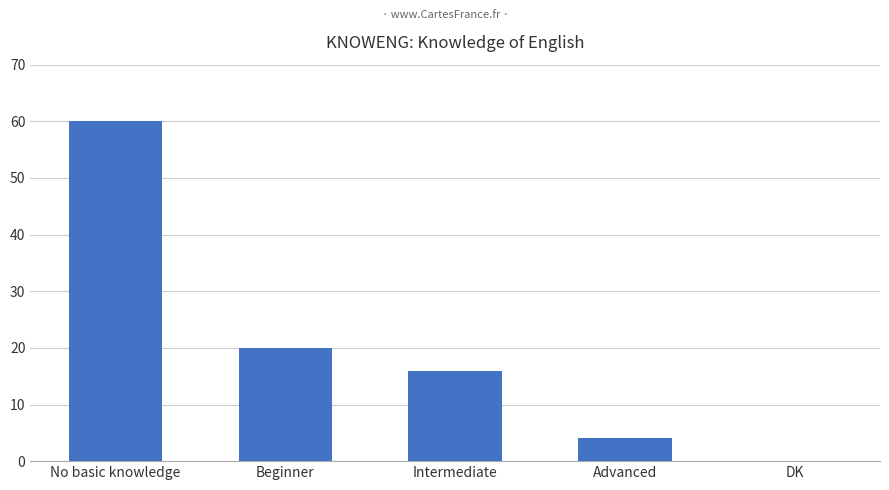

At which label is the value closest to 30?

Beginner